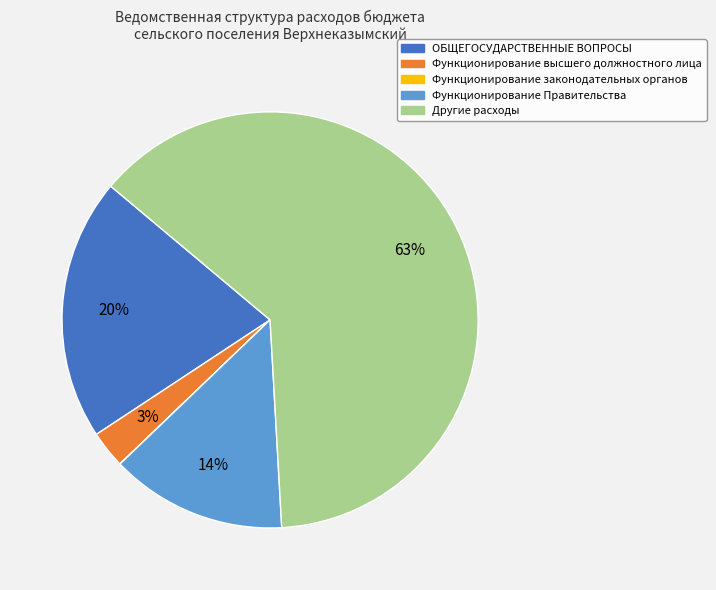

Do ОБЩЕГОСУДАРСТВЕННЫЕ ВОПРОСЫ and Функционирование высшего должностного лица together represent more than half of the pie?

No